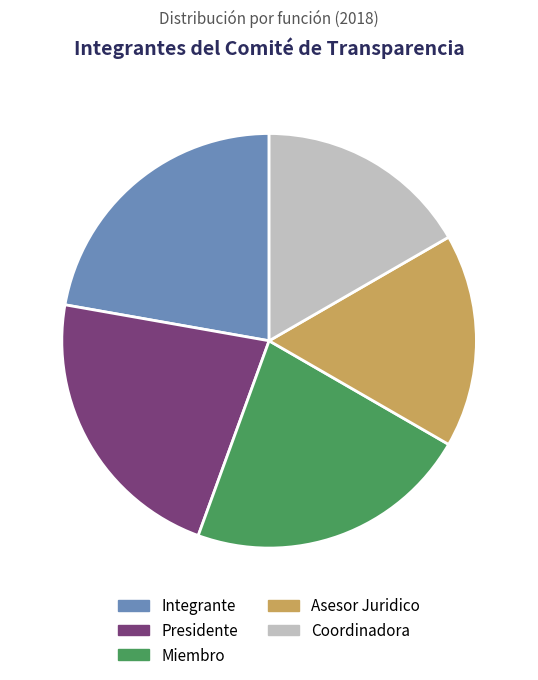

Is it true that Integrante is 22% of the pie?

True